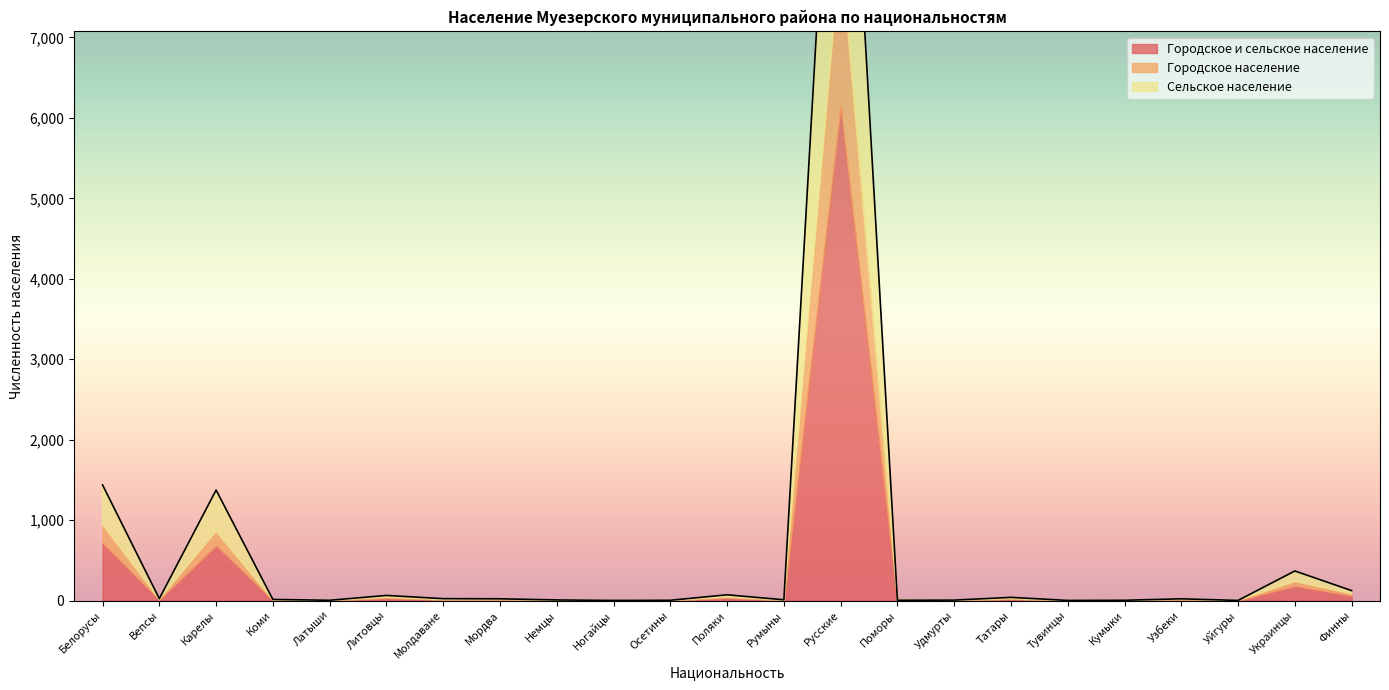

Is the value of Сельское население at Румыны greater than the value of Городское и сельское население at Карелы?

No